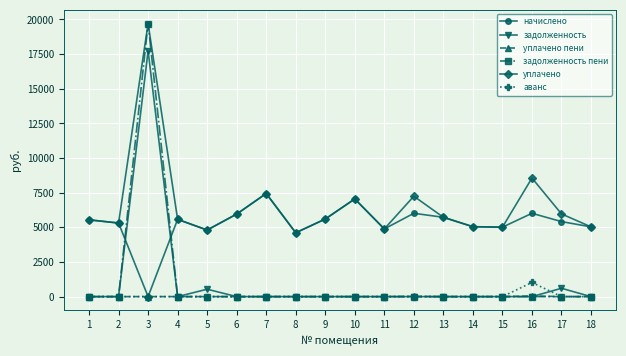

True or false: задолженность has more than 0 interior local peaks.

True